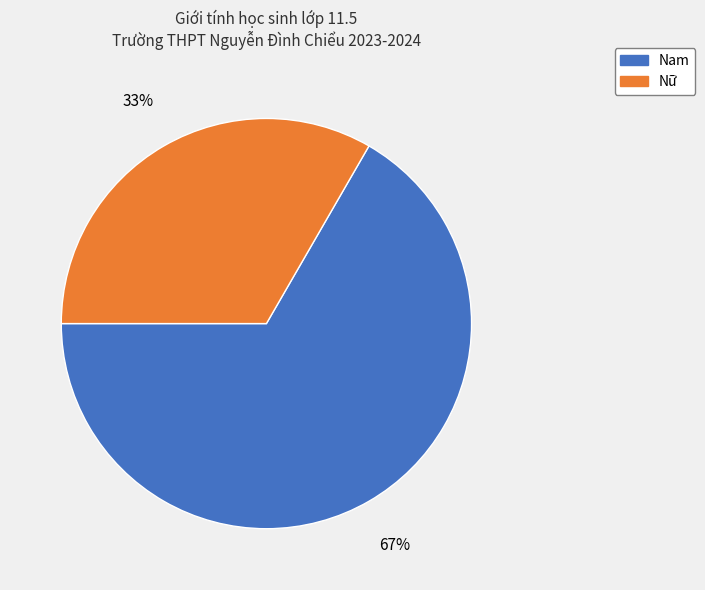

Rank the categories by value from lowest to highest.

Nữ, Nam